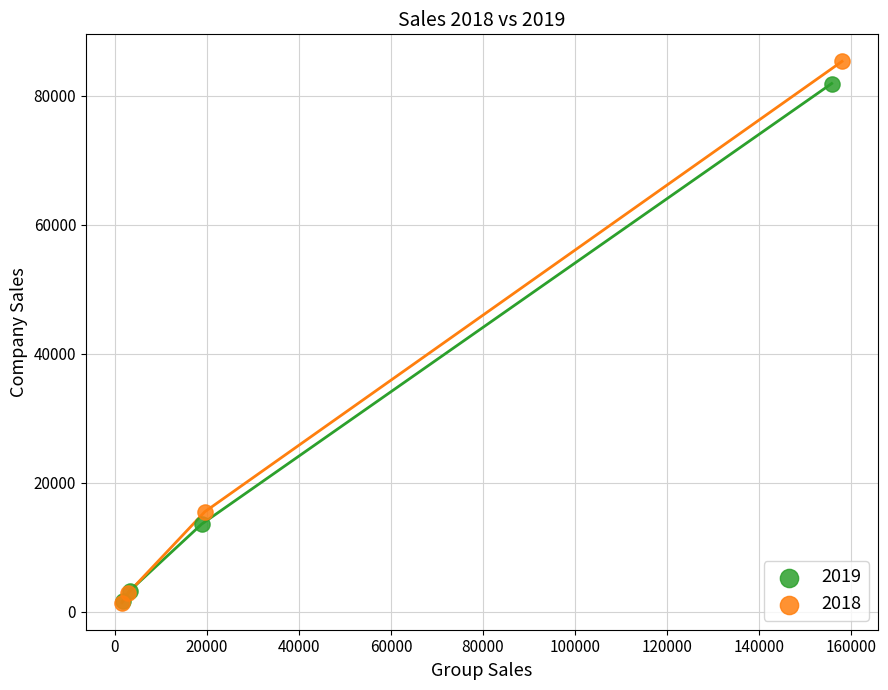

Which series has the largest Y range (max minus min)?

2018